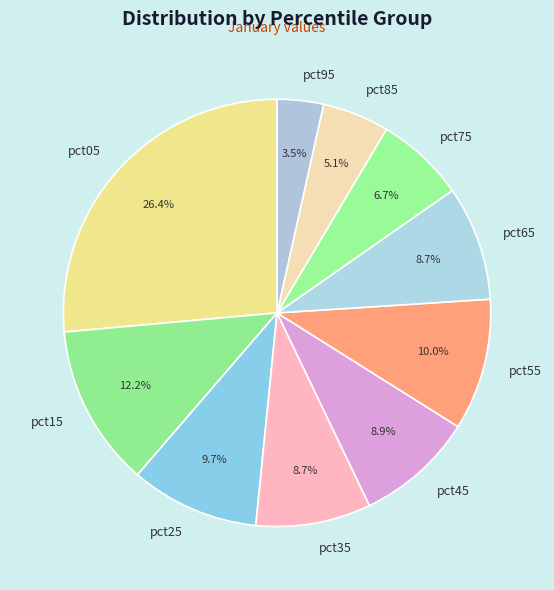

How many segments does this pie chart have?

10